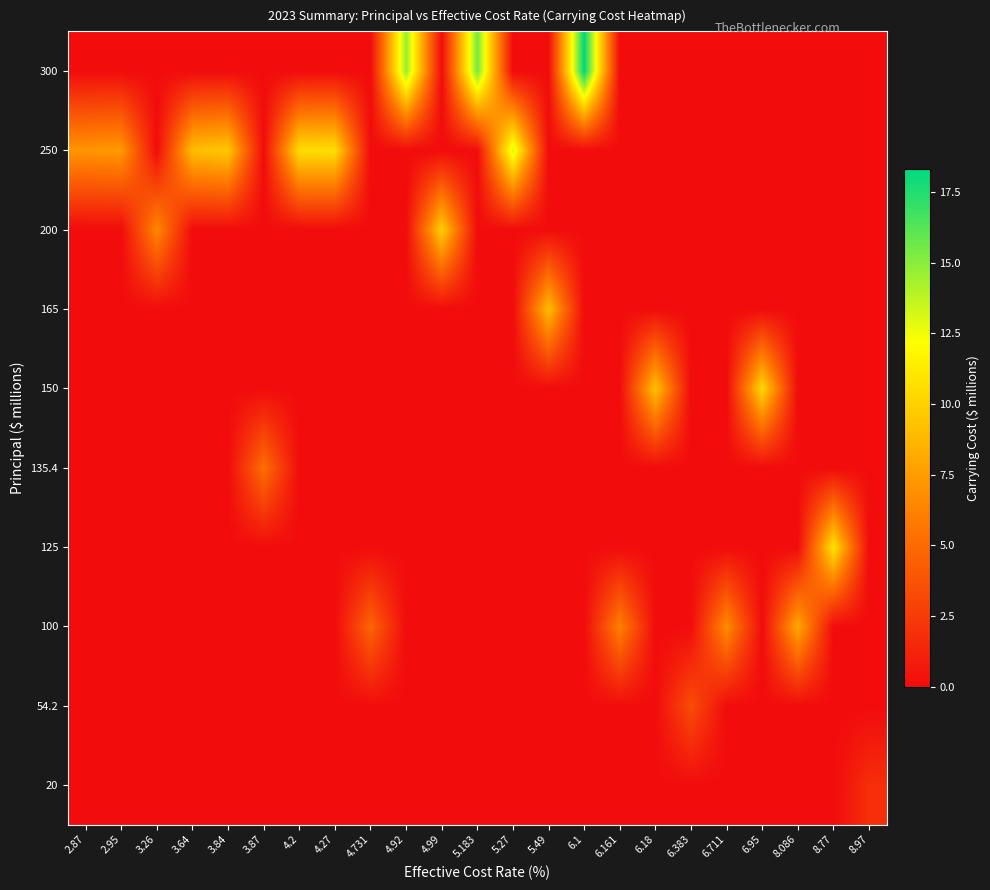

At how many categories does at least one series exceed 4?

21